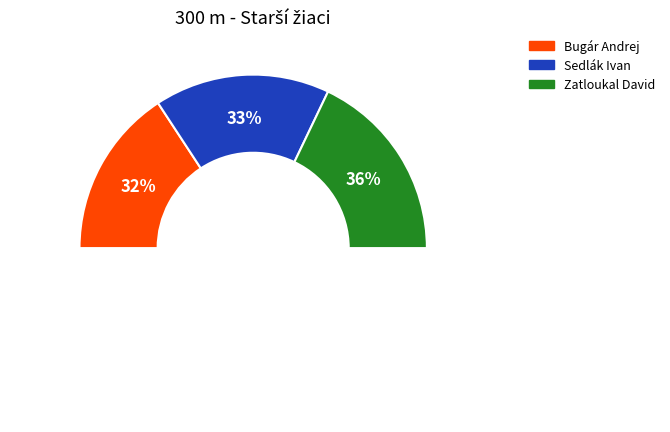

How many segments does this pie chart have?

3